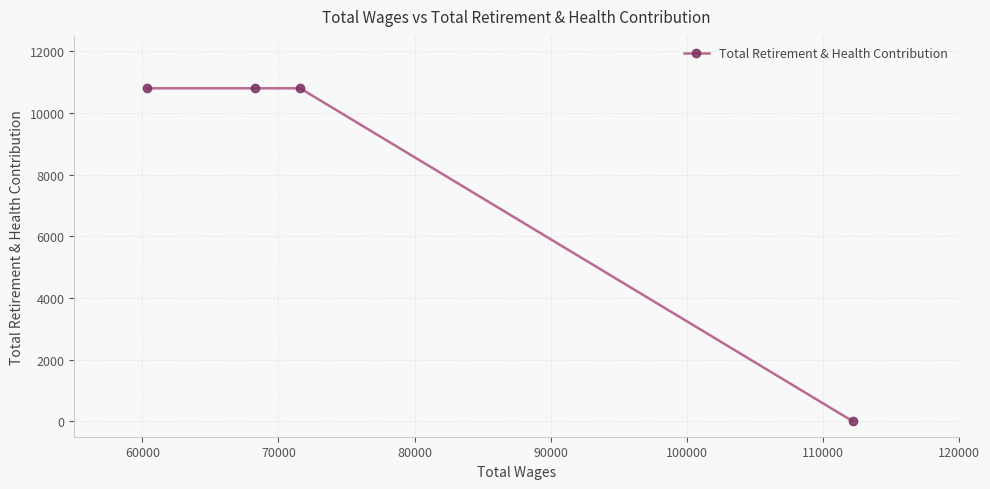

Does the chart have visible grid lines?

Yes